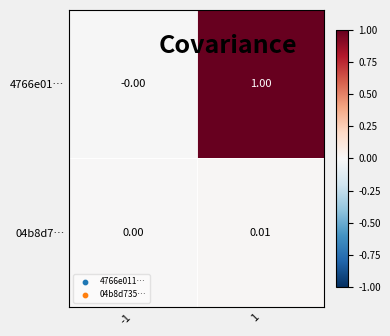

What is the greatest value displayed?

1.0